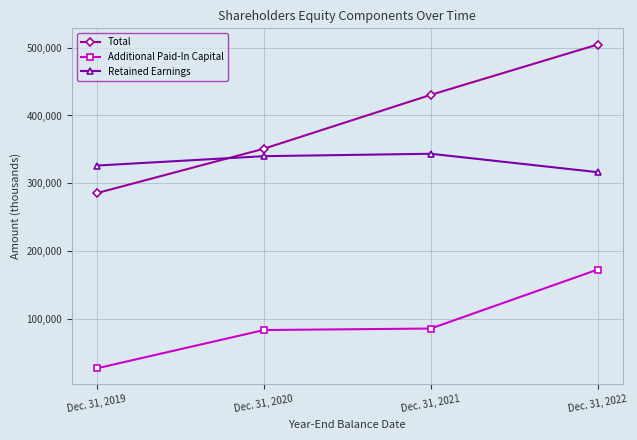

True or false: Total has a value of 866935 at Dec. 31, 2022.

False